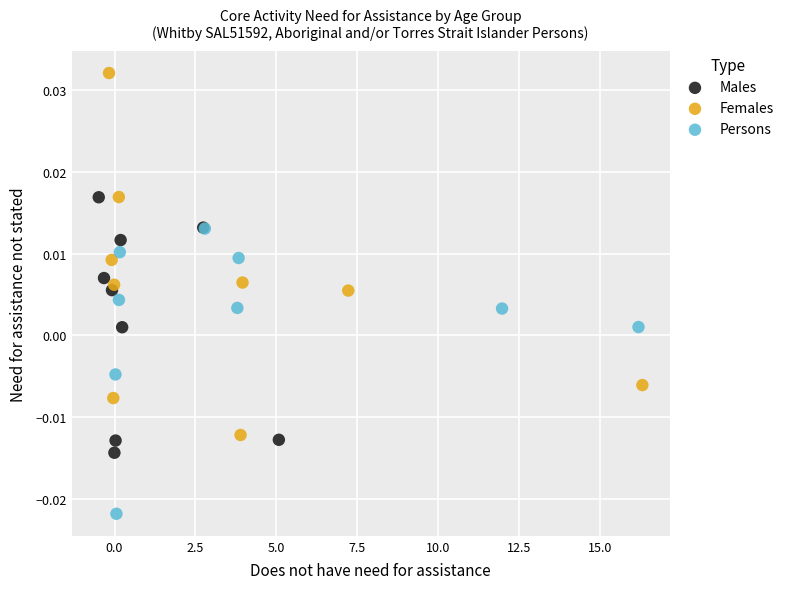

Which series contains the lowest Y value?

Persons